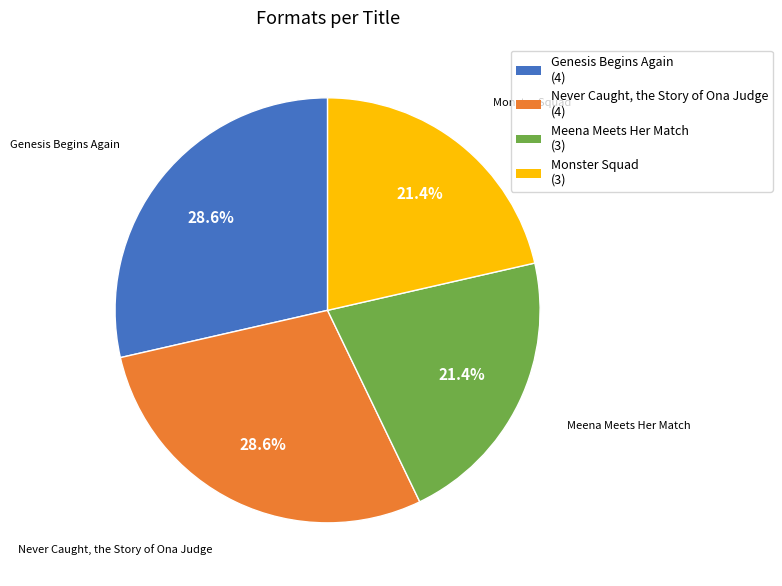

What is the total percentage of Never Caught, the Story of Ona Judge (4) and Monster Squad (3)?

50.0%